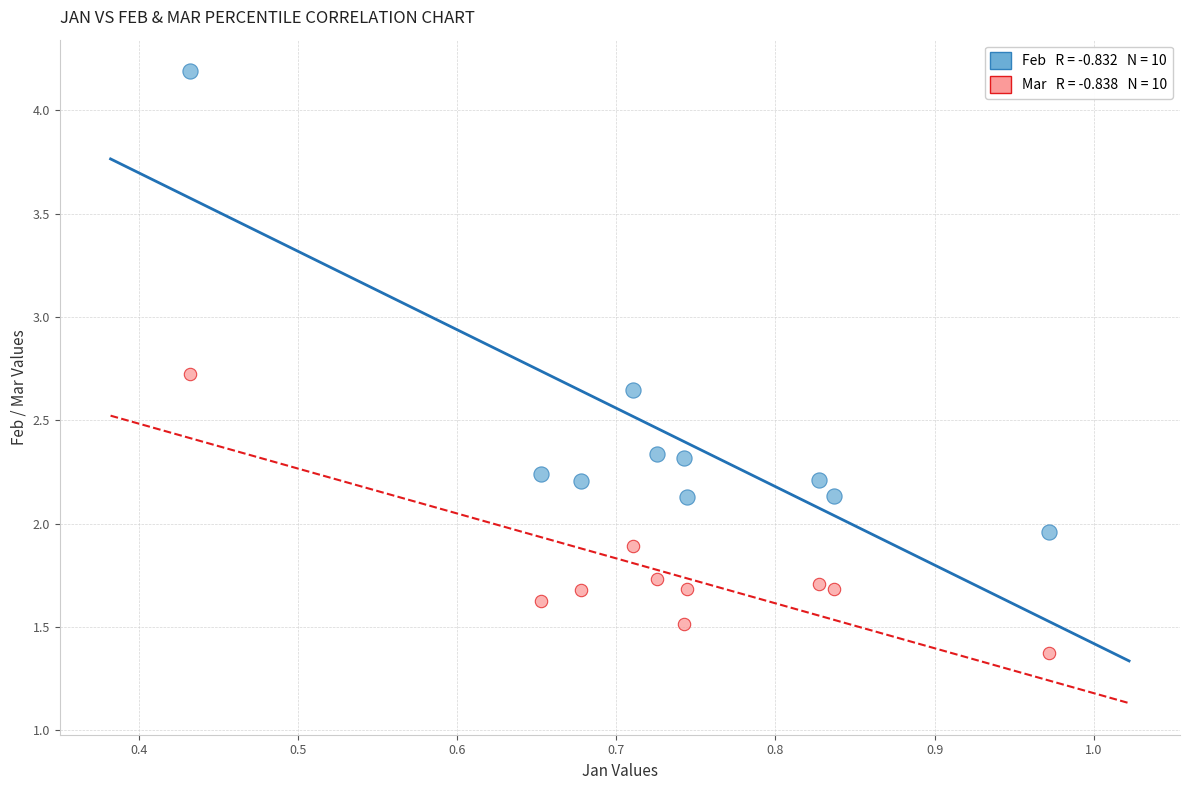

Across all data points, what is the range of Y values (max minus min)?

2.8